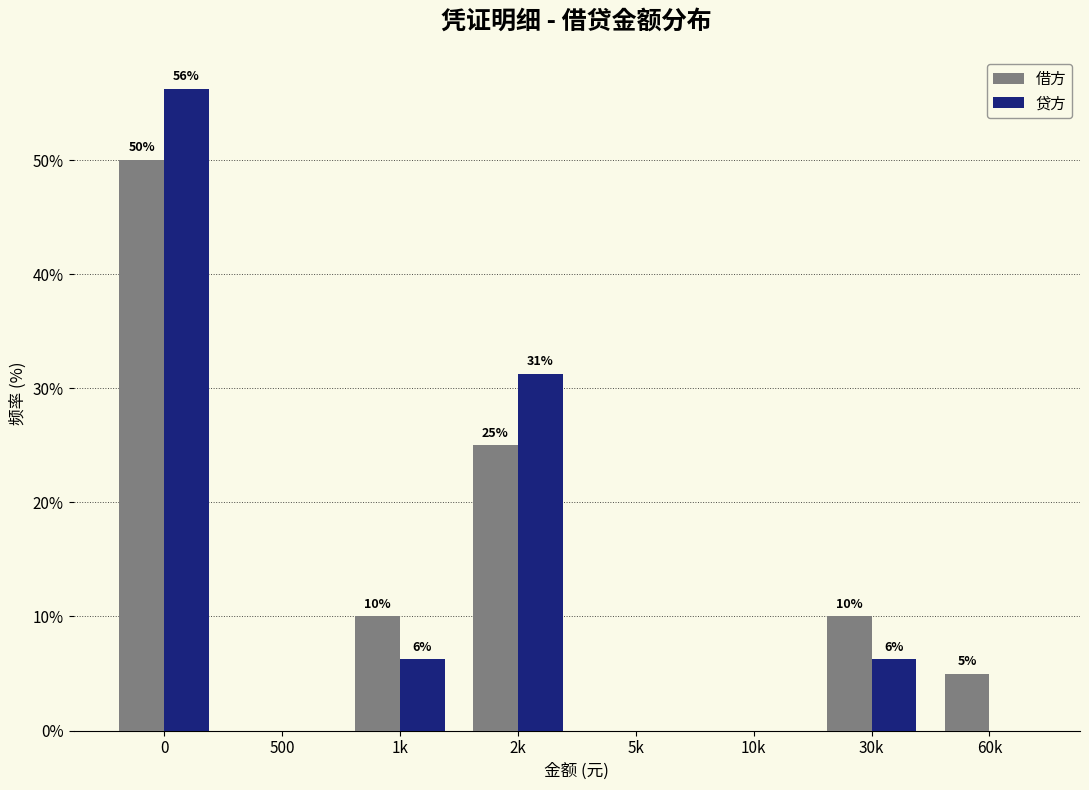

At which label is 借方 closest to 25?

2k